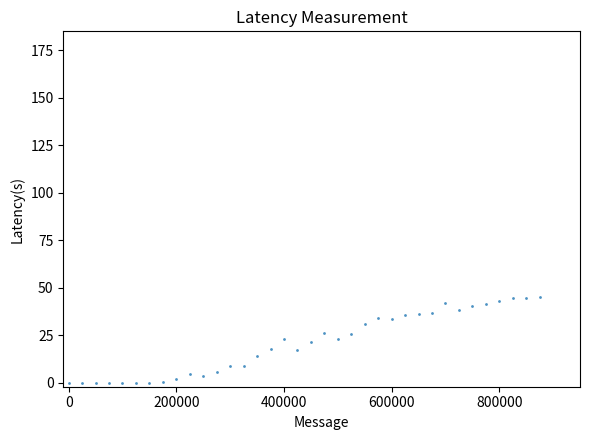

What is the range of X values (max minus min)?

875000.0